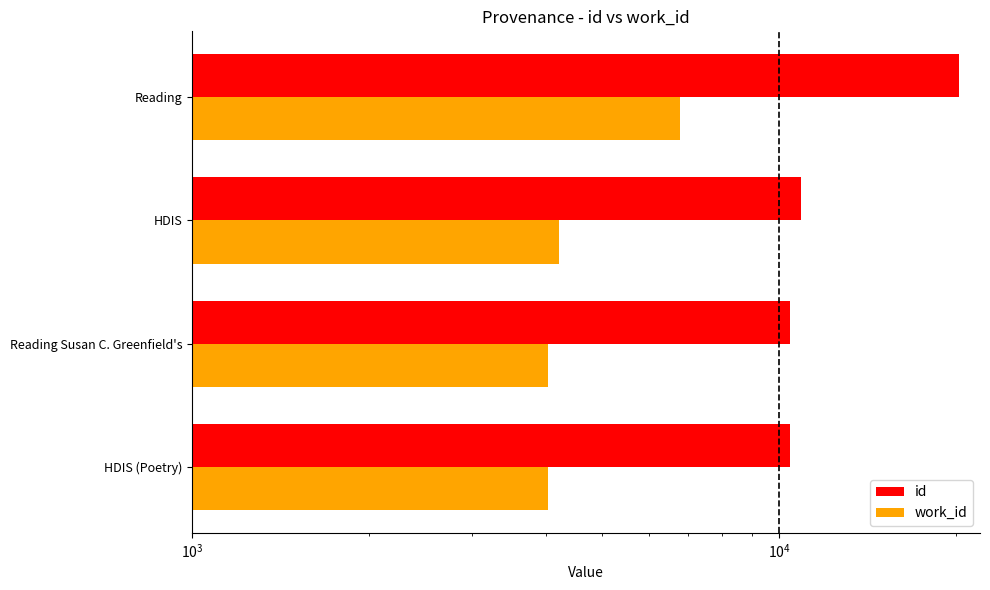

Reading right to left, transcribe all the data shown in this chart.

id: 20290	10914	10453	10453
work_id: 6781	4209	4036	4035